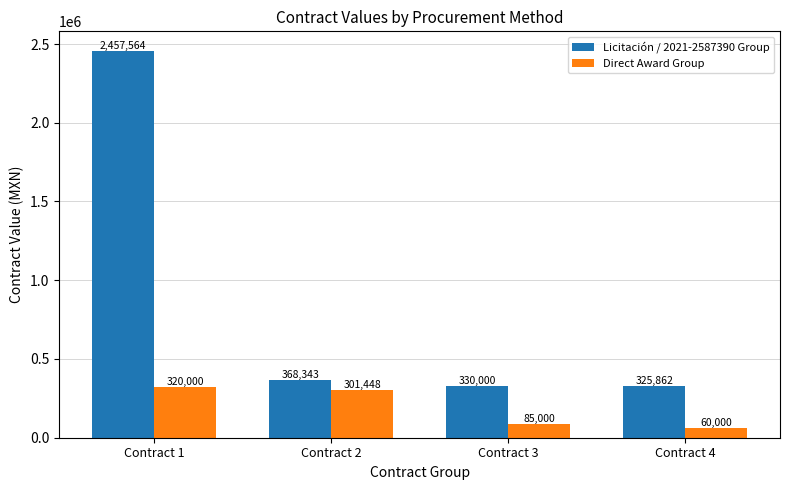

How many groups of bars are there?

4